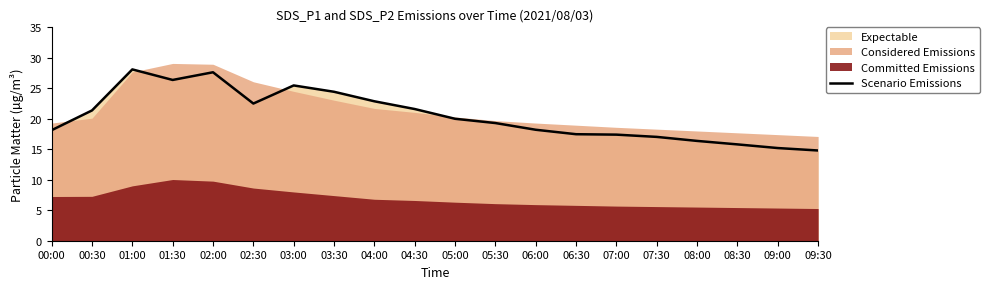

List the labels in order of value, largest first.

01:00, 02:00, 01:30, 03:00, 03:30, 04:00, 02:30, 04:30, 00:30, 05:00, 05:30, 06:00, 00:00, 06:30, 07:00, 07:30, 08:00, 08:30, 09:00, 09:30